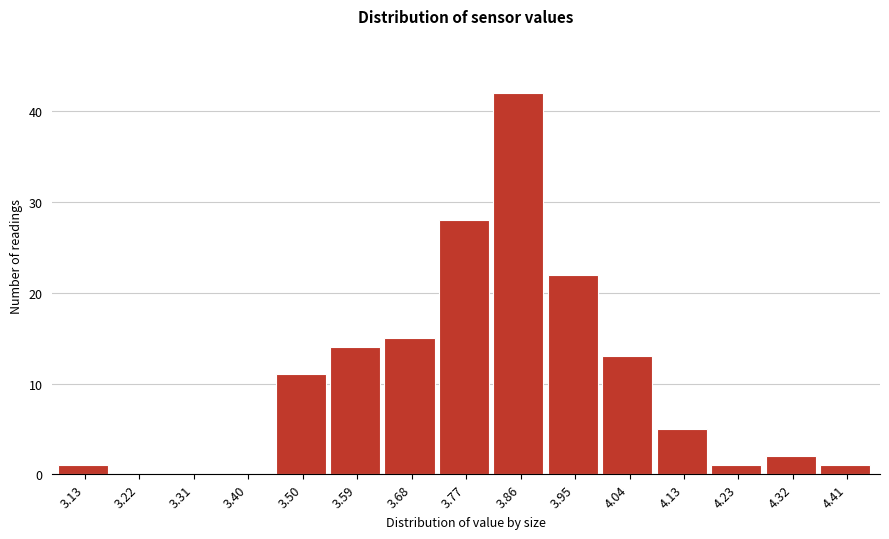

Reading right to left, list all the values displayed in this chart.

4.41=1	4.32=2	4.23=1	4.13=5	4.04=13	3.95=22	3.86=42	3.77=28	3.68=15	3.59=14	3.50=11	3.40=0	3.31=0	3.22=0	3.13=1